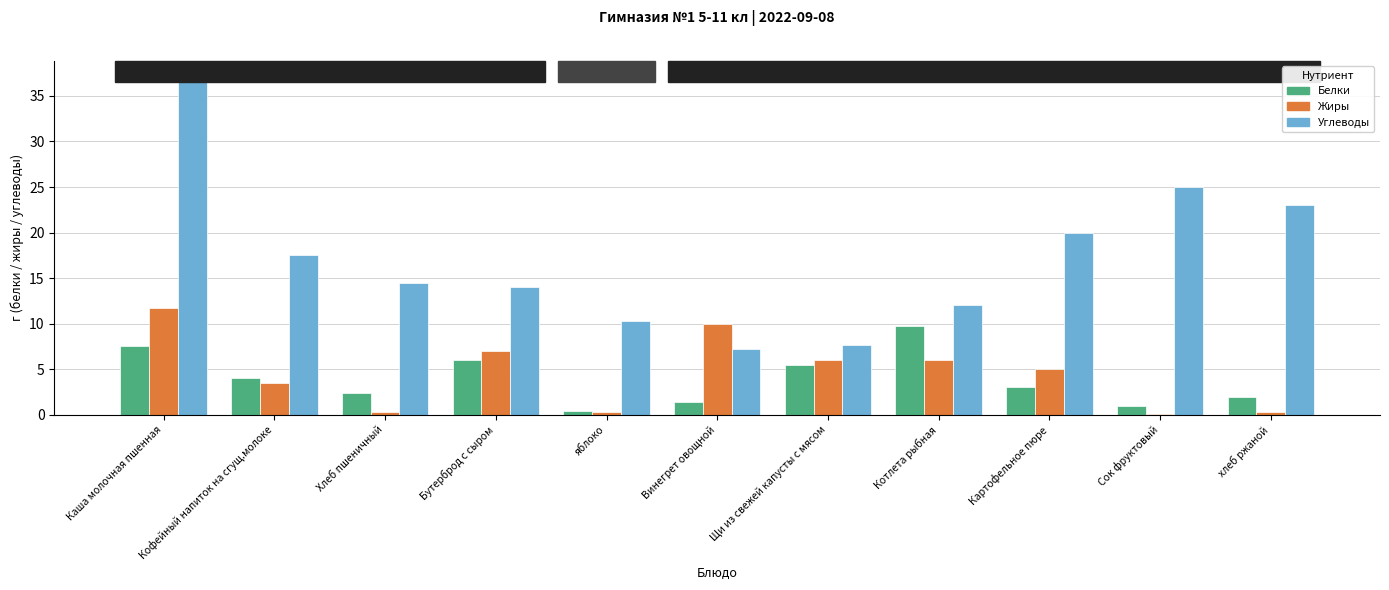

The Белки series shows 2.4 at Хлеб пшеничный. True or false?

True